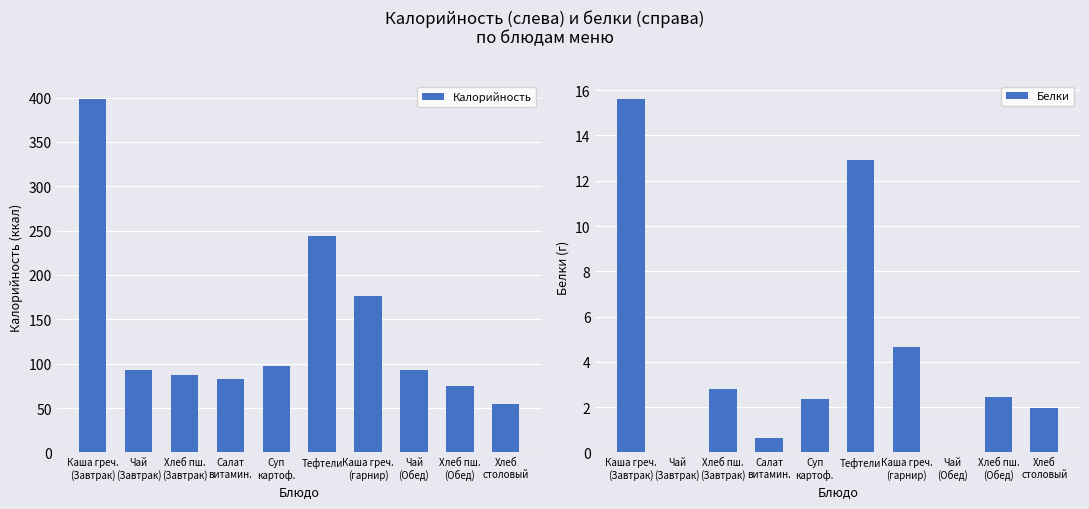

How many values in the Калорийность series exceed 92?

6